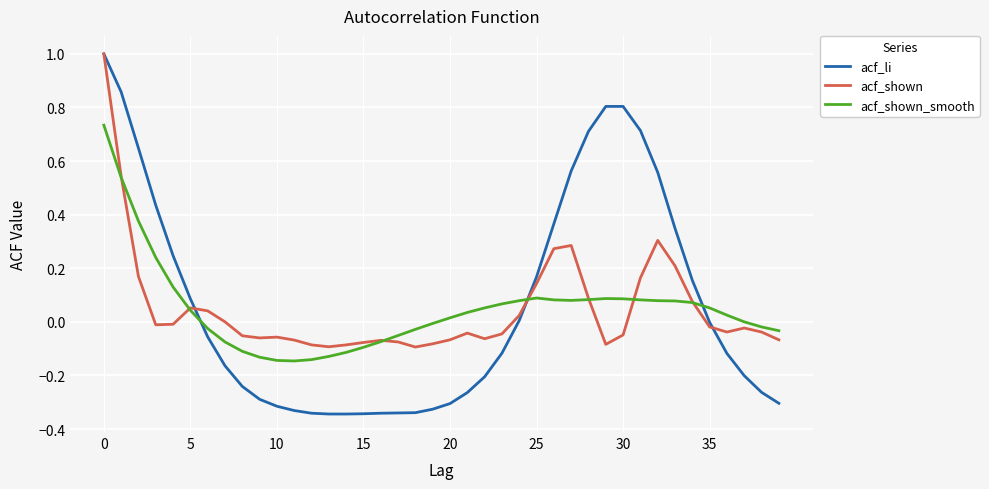

How many lines are shown in the chart?

3